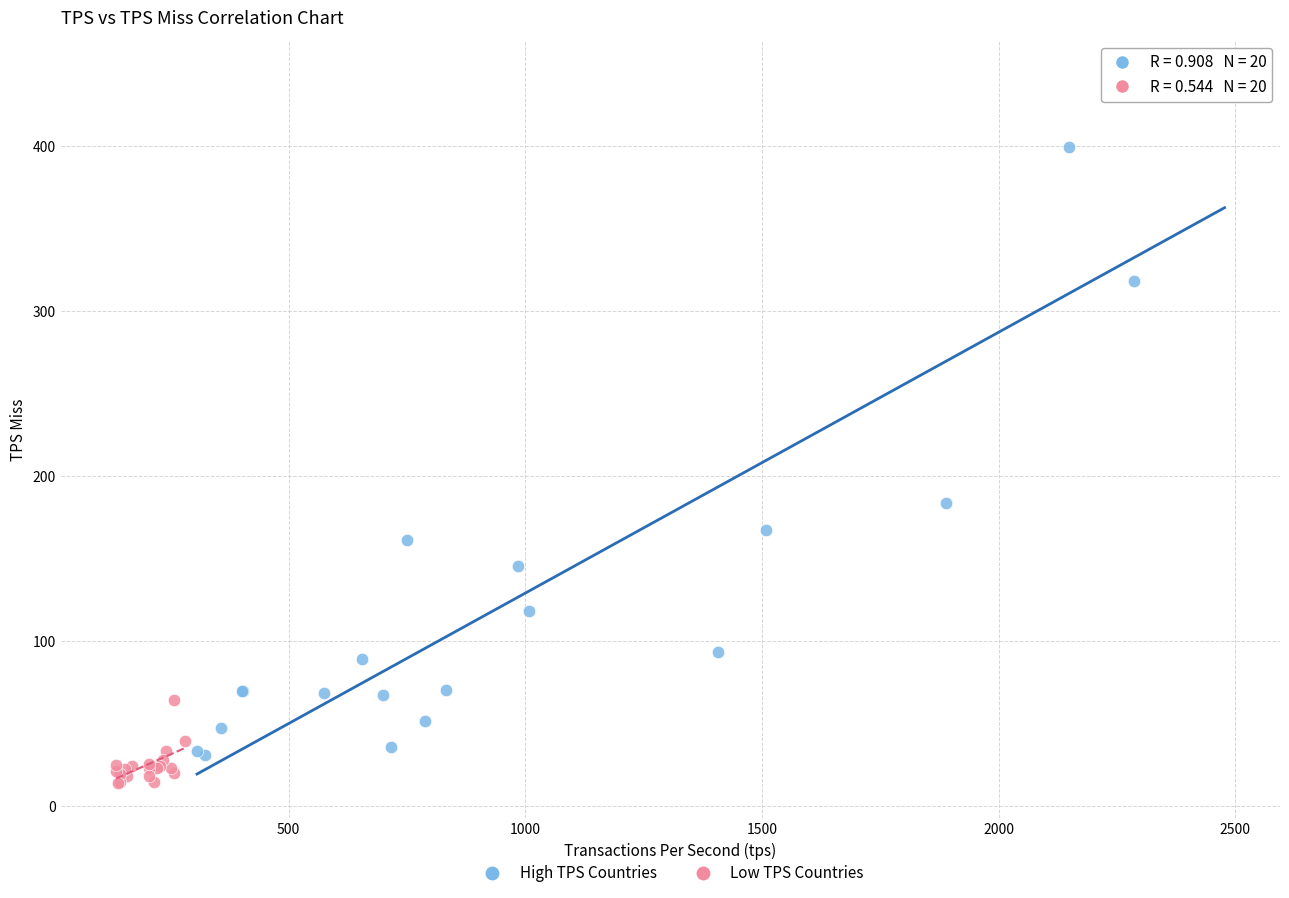

Which series has the widest spread of Y values?

High TPS Countries